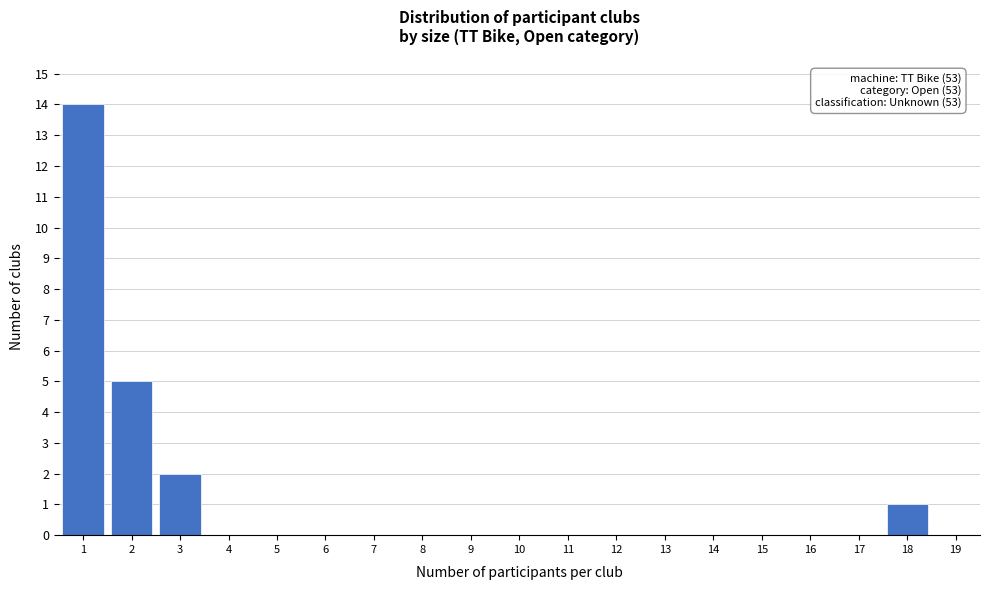

Reading left to right, extract all data points from this chart.

1=14	2=5	3=2	4=0	5=0	6=0	7=0	8=0	9=0	10=0	11=0	12=0	13=0	14=0	15=0	16=0	17=0	18=1	19=0